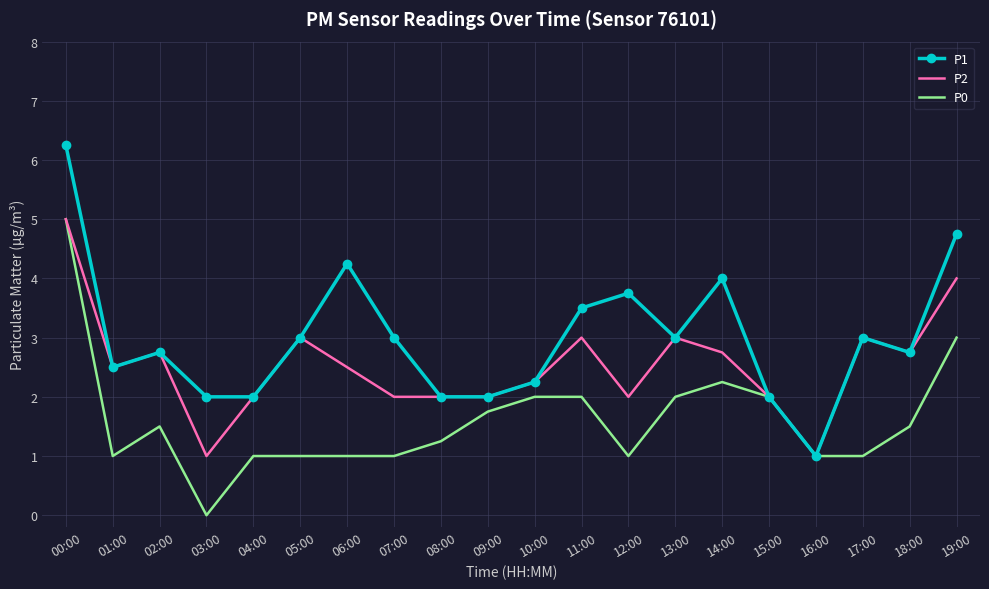

Is it true that P1 equals 4.1 at 01:00?

False